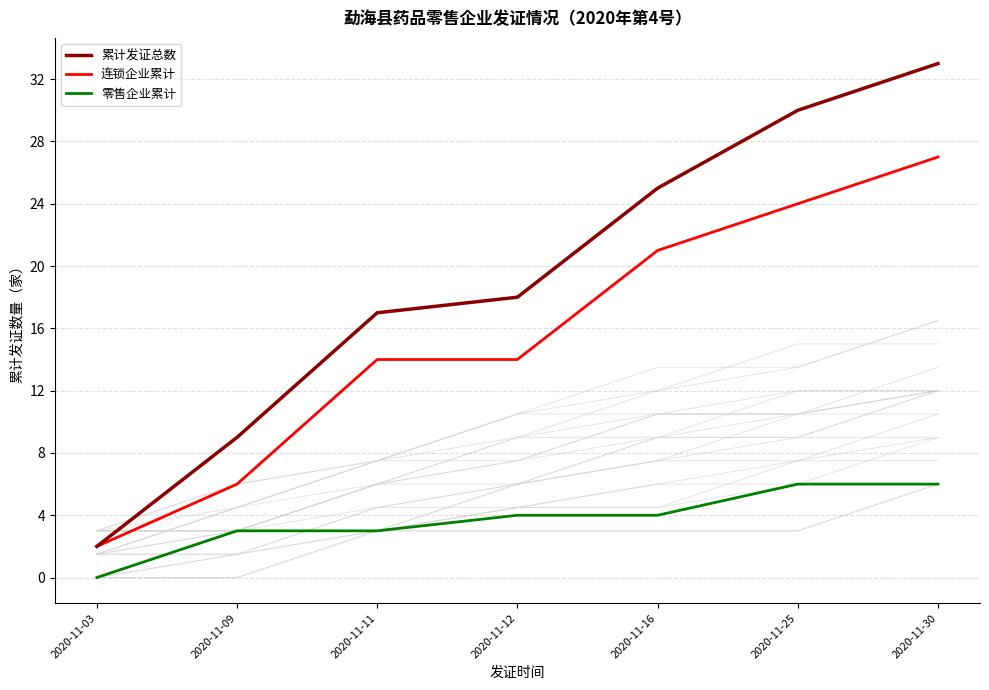

How many 连锁企业累计 values are between 6 and 24?

5